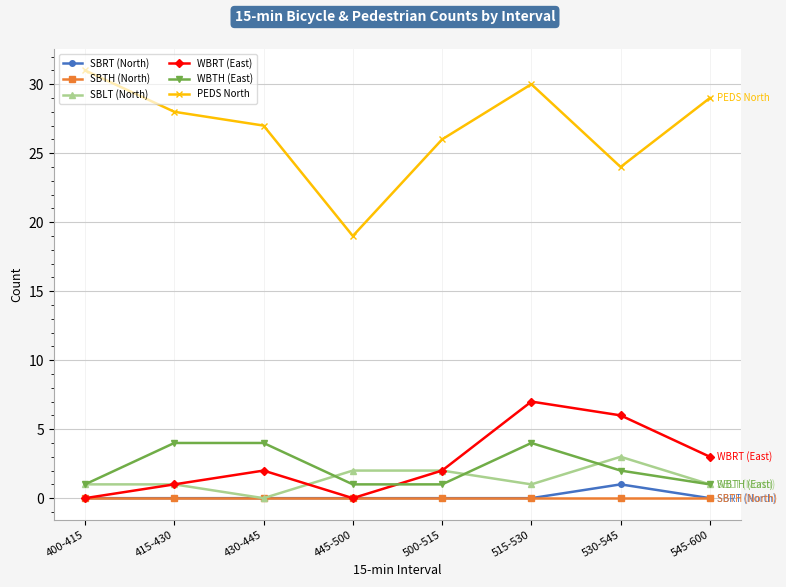

Which category has the highest value in the SBLT (North) series?

530-545